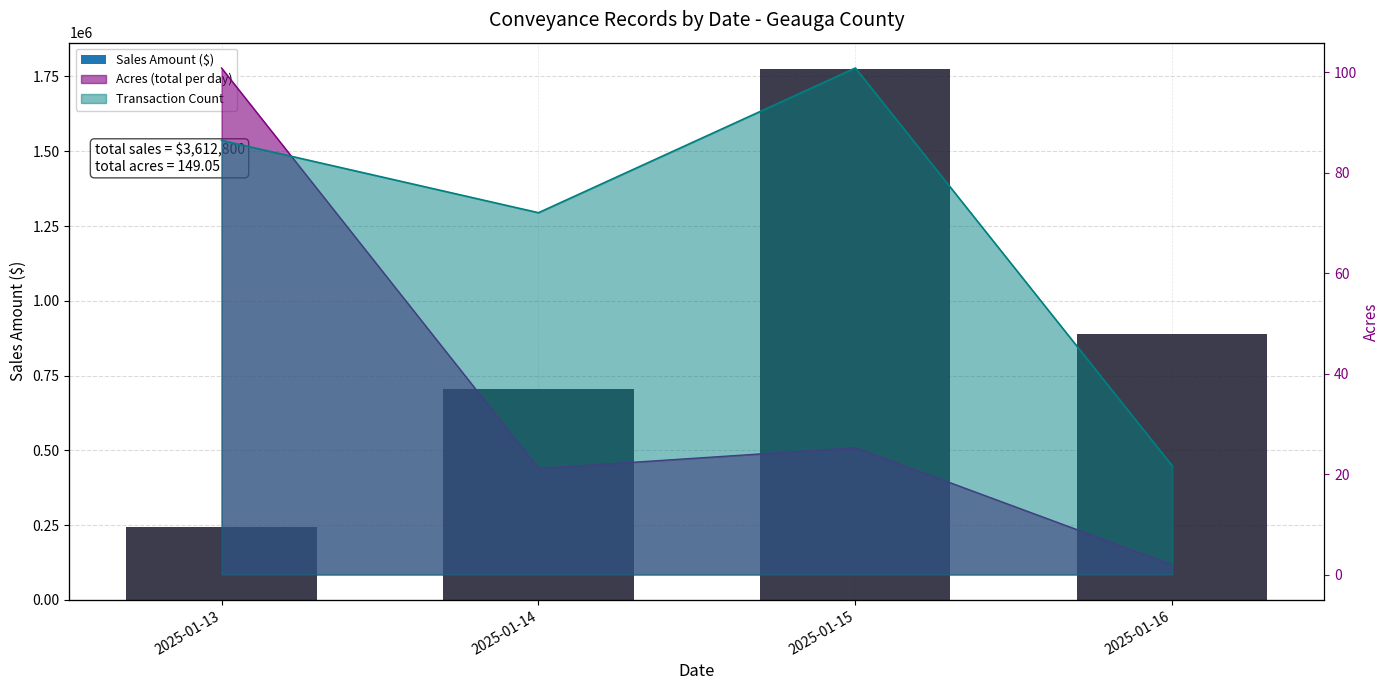

What is the difference between the maximum and minimum values?

1529300